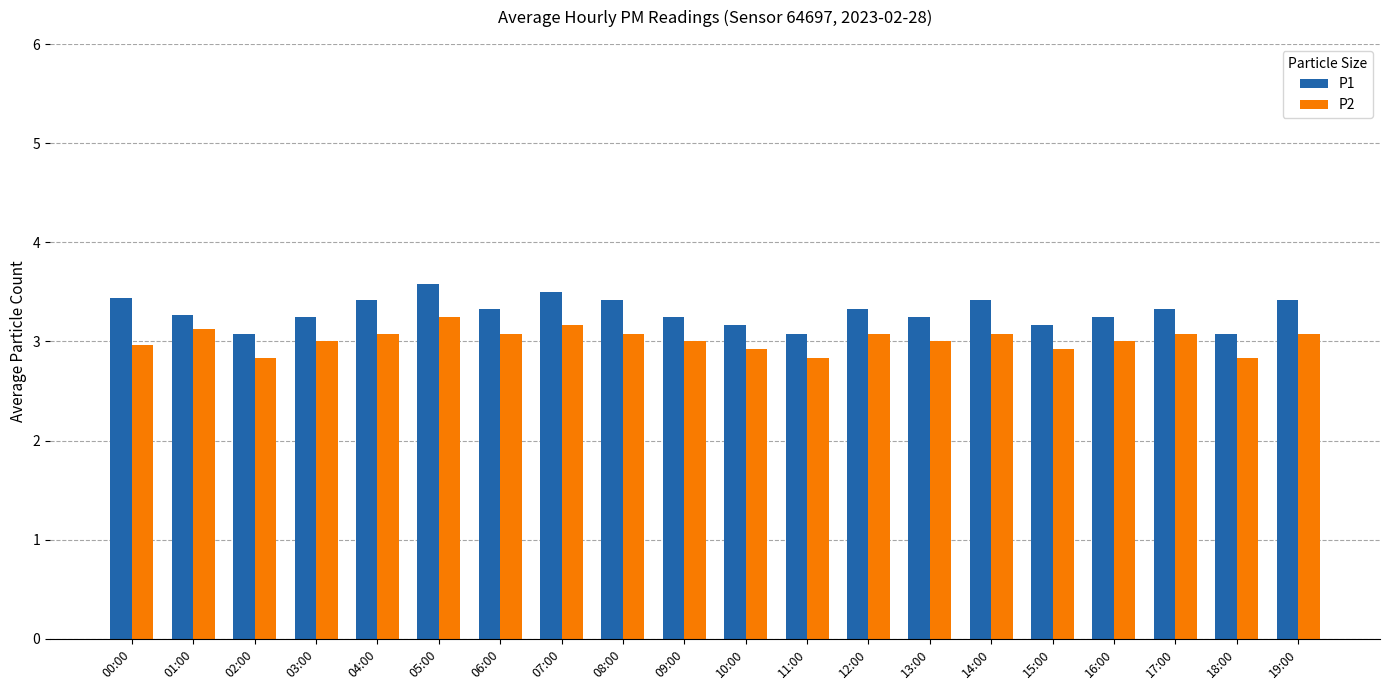

The value of P2 at 02:00 is 1.3. True or false?

False